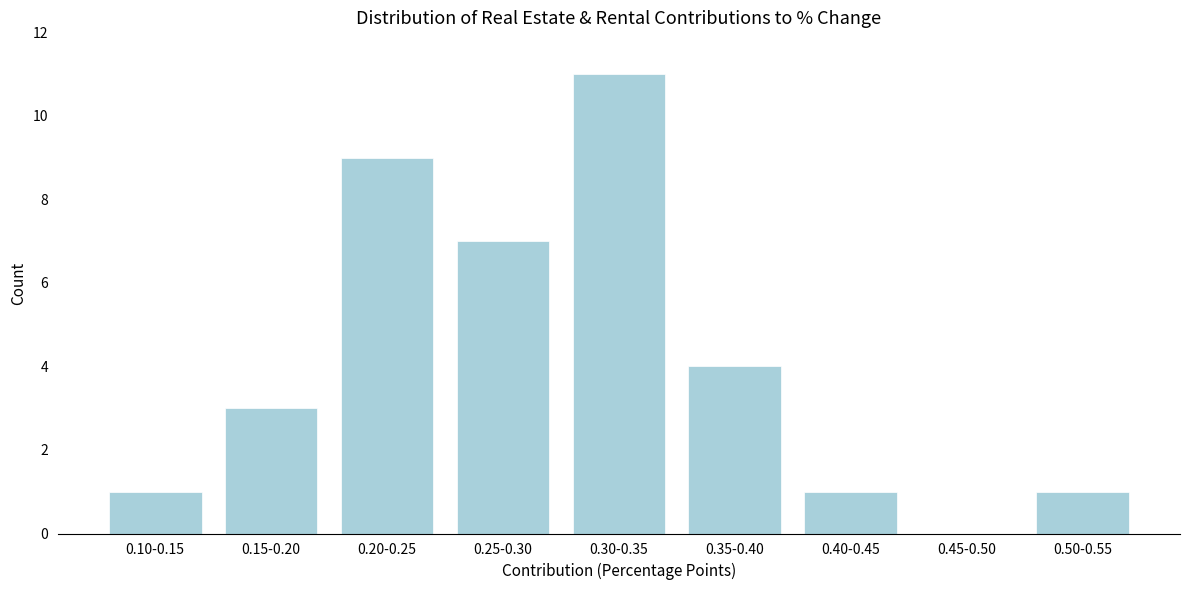

Reading left to right, what are all the values shown in this chart?

0.10-0.15=1	0.15-0.20=3	0.20-0.25=9	0.25-0.30=7	0.30-0.35=11	0.35-0.40=4	0.40-0.45=1	0.45-0.50=0	0.50-0.55=1